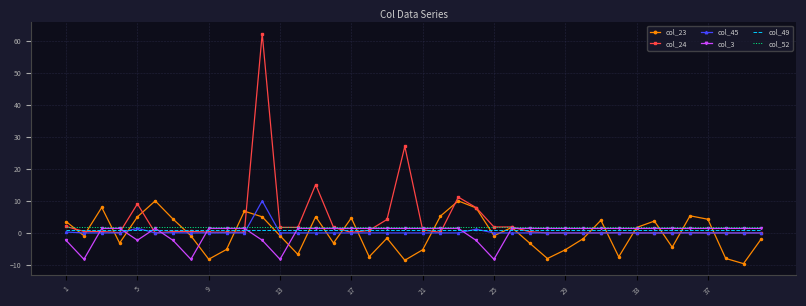

What is the smallest value displayed?

-9.6